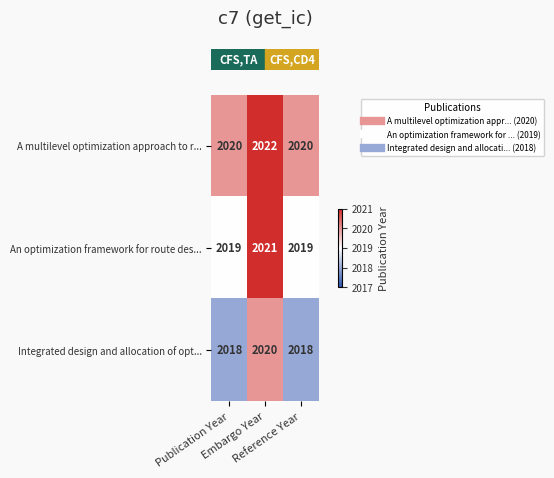

Rank the series by their average value, from lowest to highest.

Integrated design and allocation of opt..., An optimization framework for route des..., A multilevel optimization approach to r...